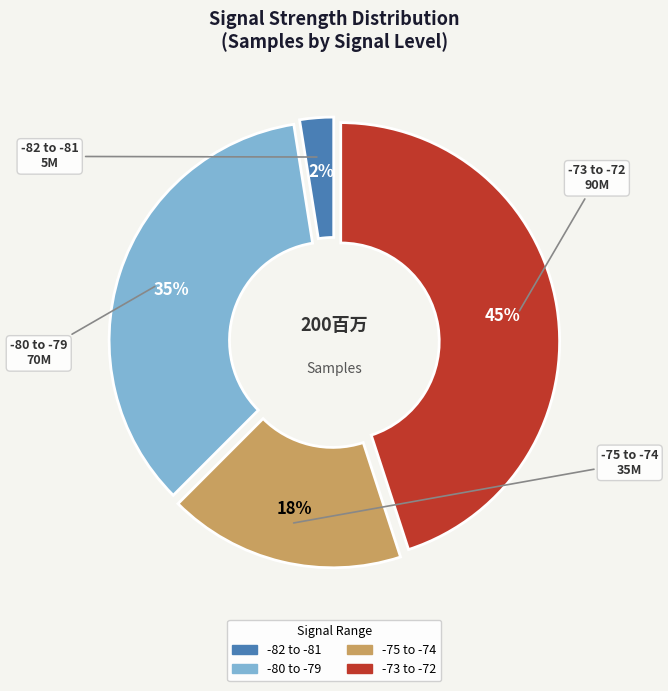

Is there a majority slice in this chart?

No